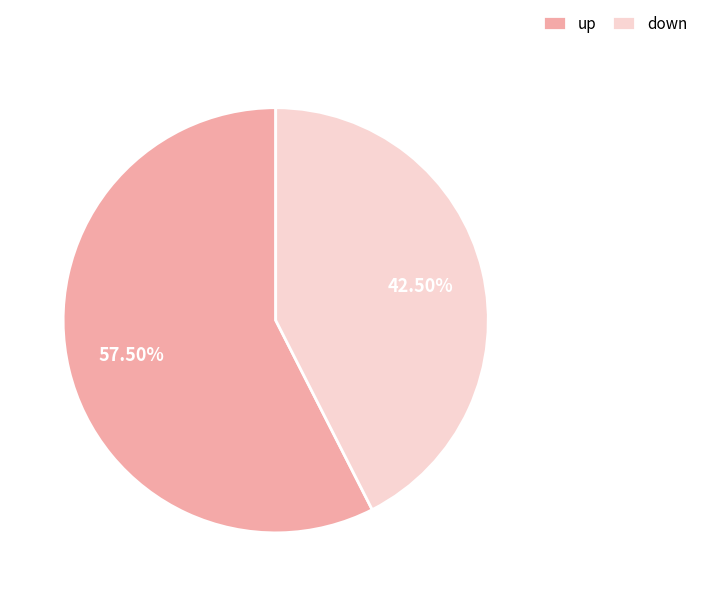

To the nearest percent, what is the combined percentage of up and down?

100%